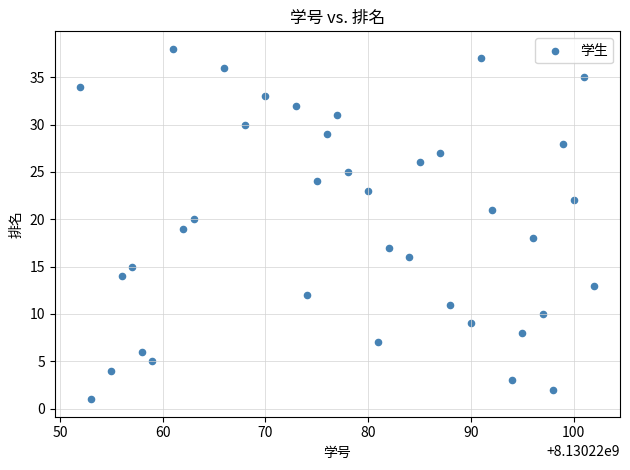

What is the range of X values (max minus min)?

50